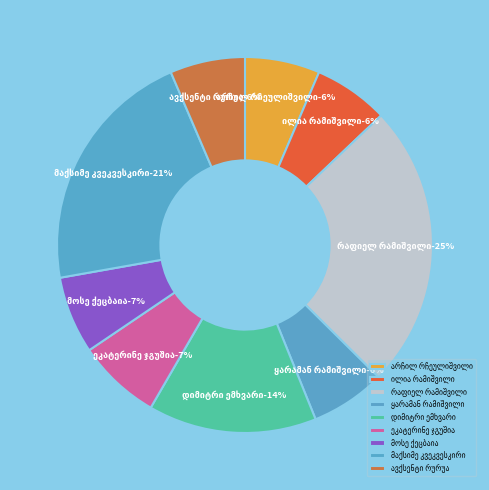

Which category has the biggest portion of the pie?

რაფიელ რამიშვილი